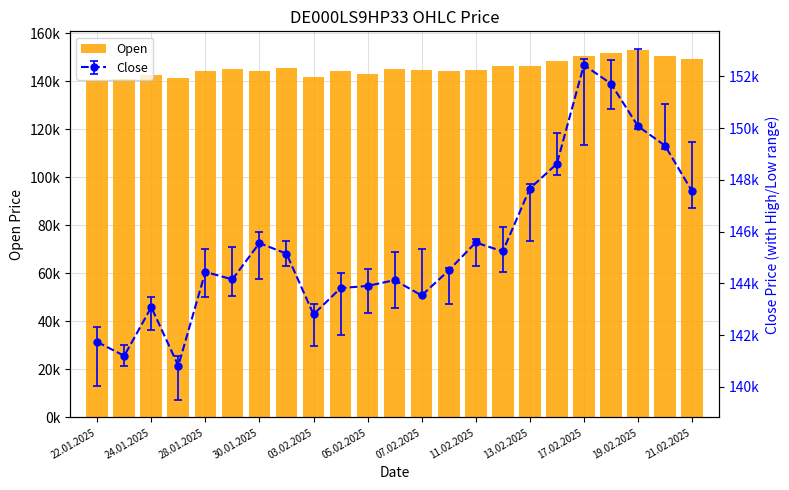

Reading right to left, extract all data points from this chart.

149352	150295	153064	151525	150414	148181	146384	146179	144783	144073	144781	144867	142952	144101	141654	145268	144173	145007	144369	141192	142373	140984	140220